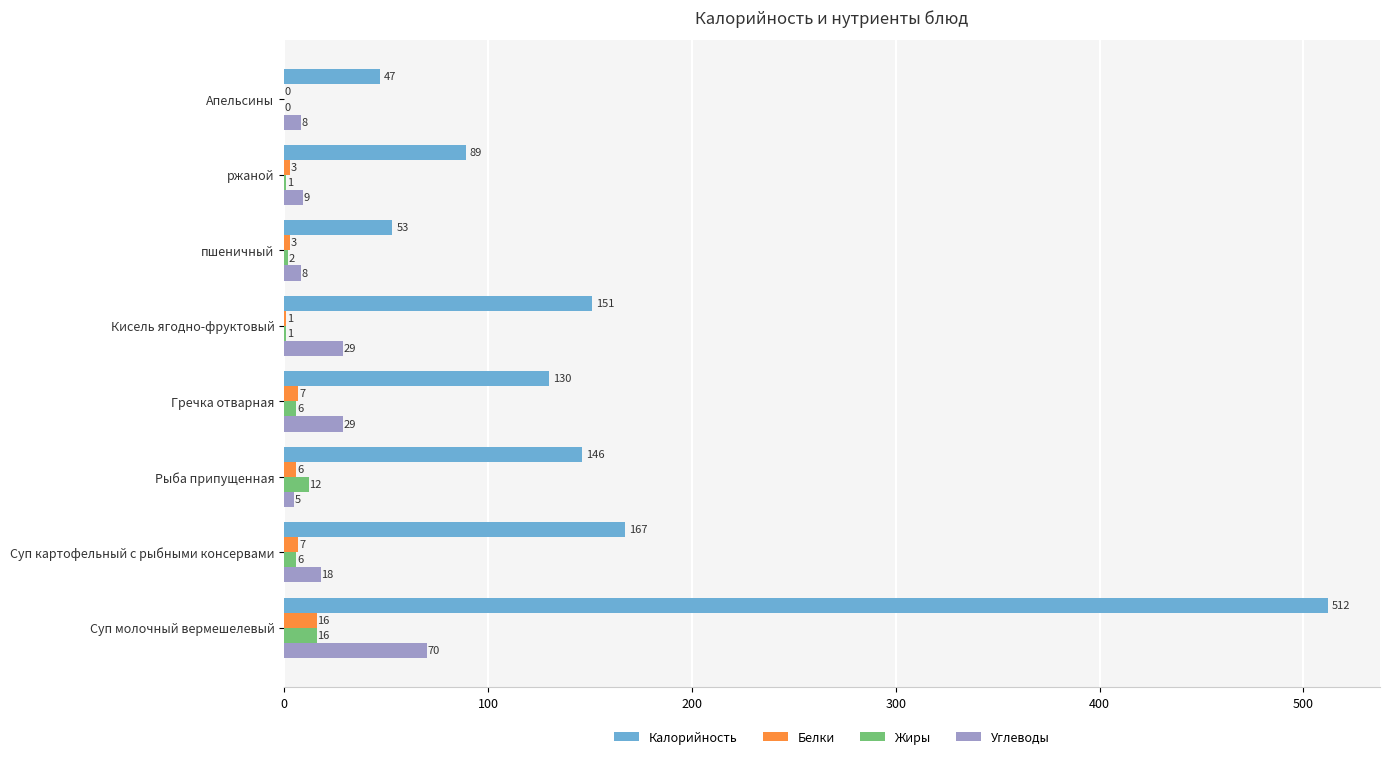

The Белки series shows 0 at Апельсины. True or false?

True